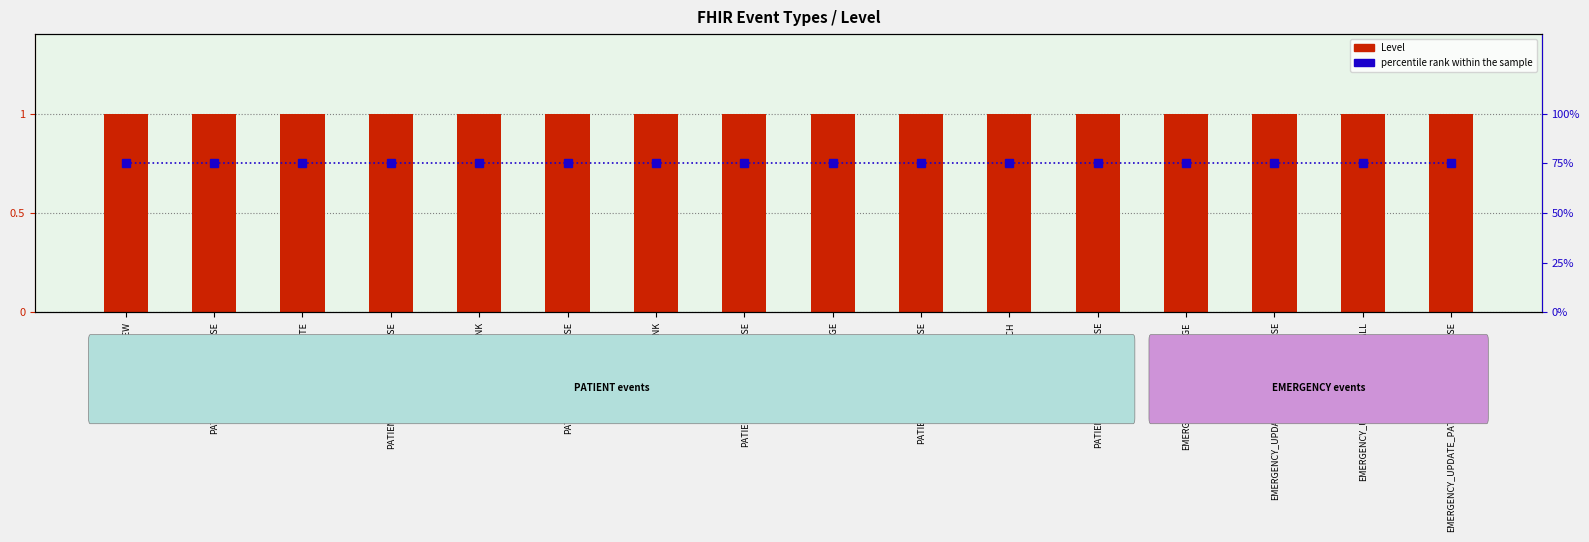

At which label does percentile rank within the sample reach its minimum?

PATIENT_NEW